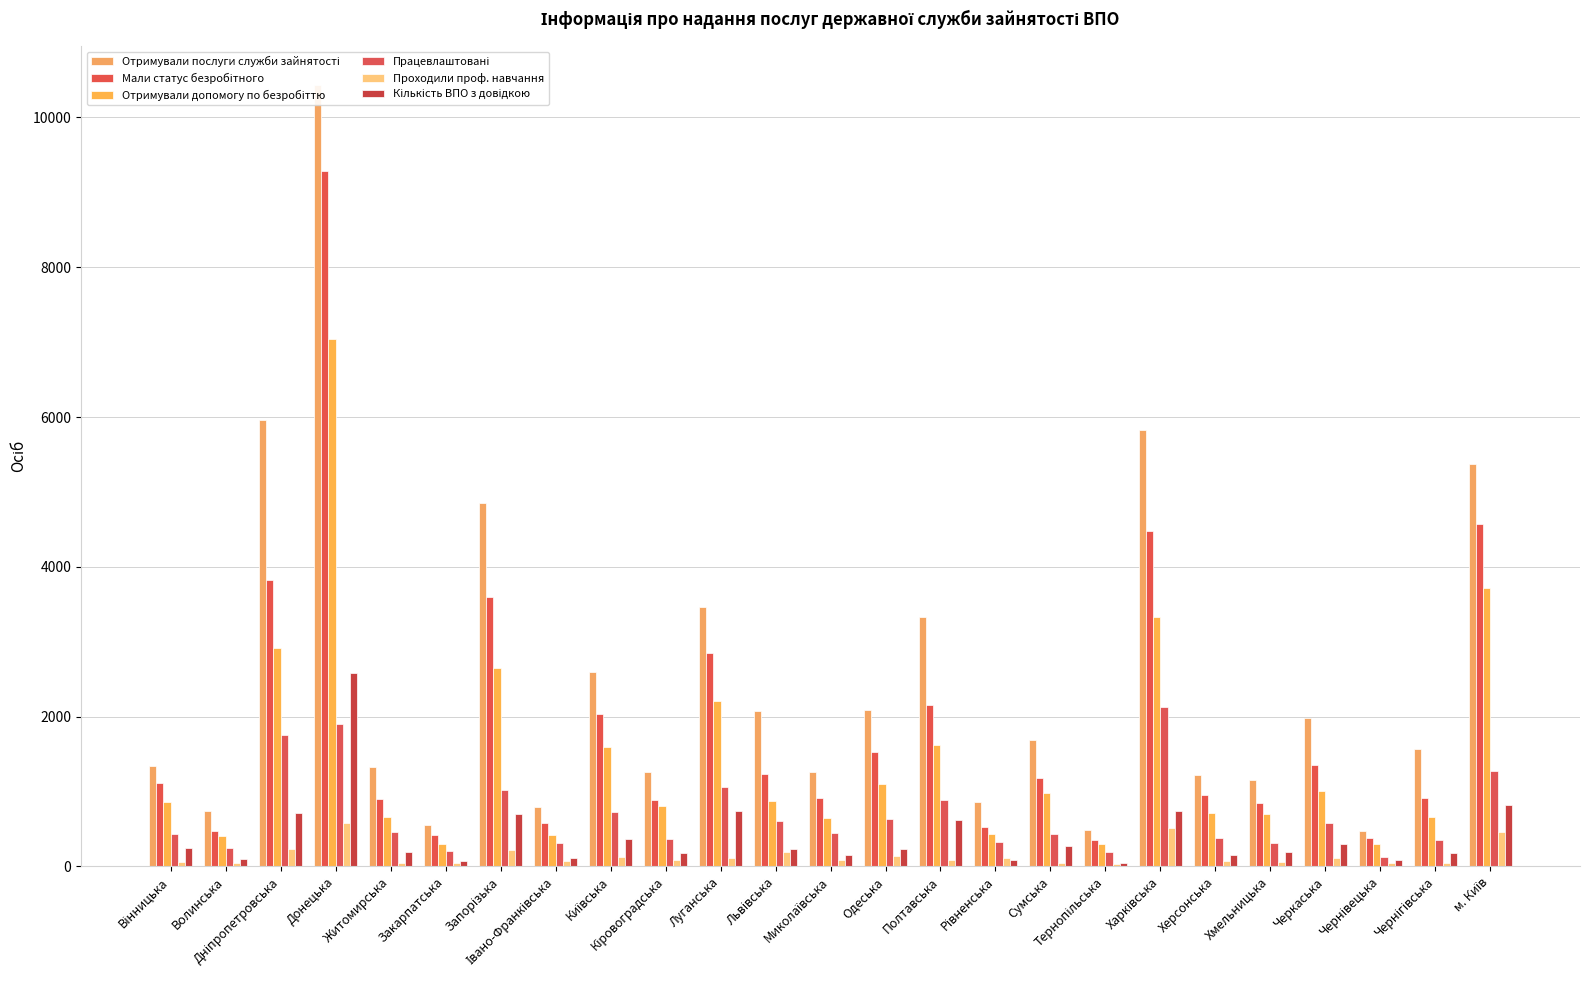

Which series has the largest total across all categories?

Отримували послуги служби зайнятості